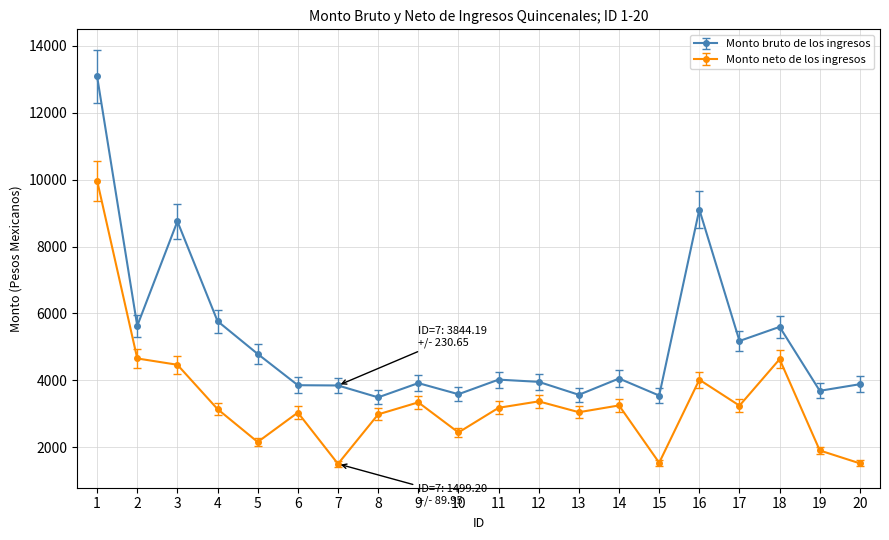

What is the greatest value displayed?

13087.8